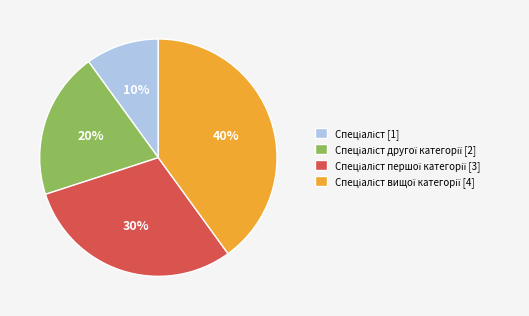

Is there a majority slice in this chart?

No